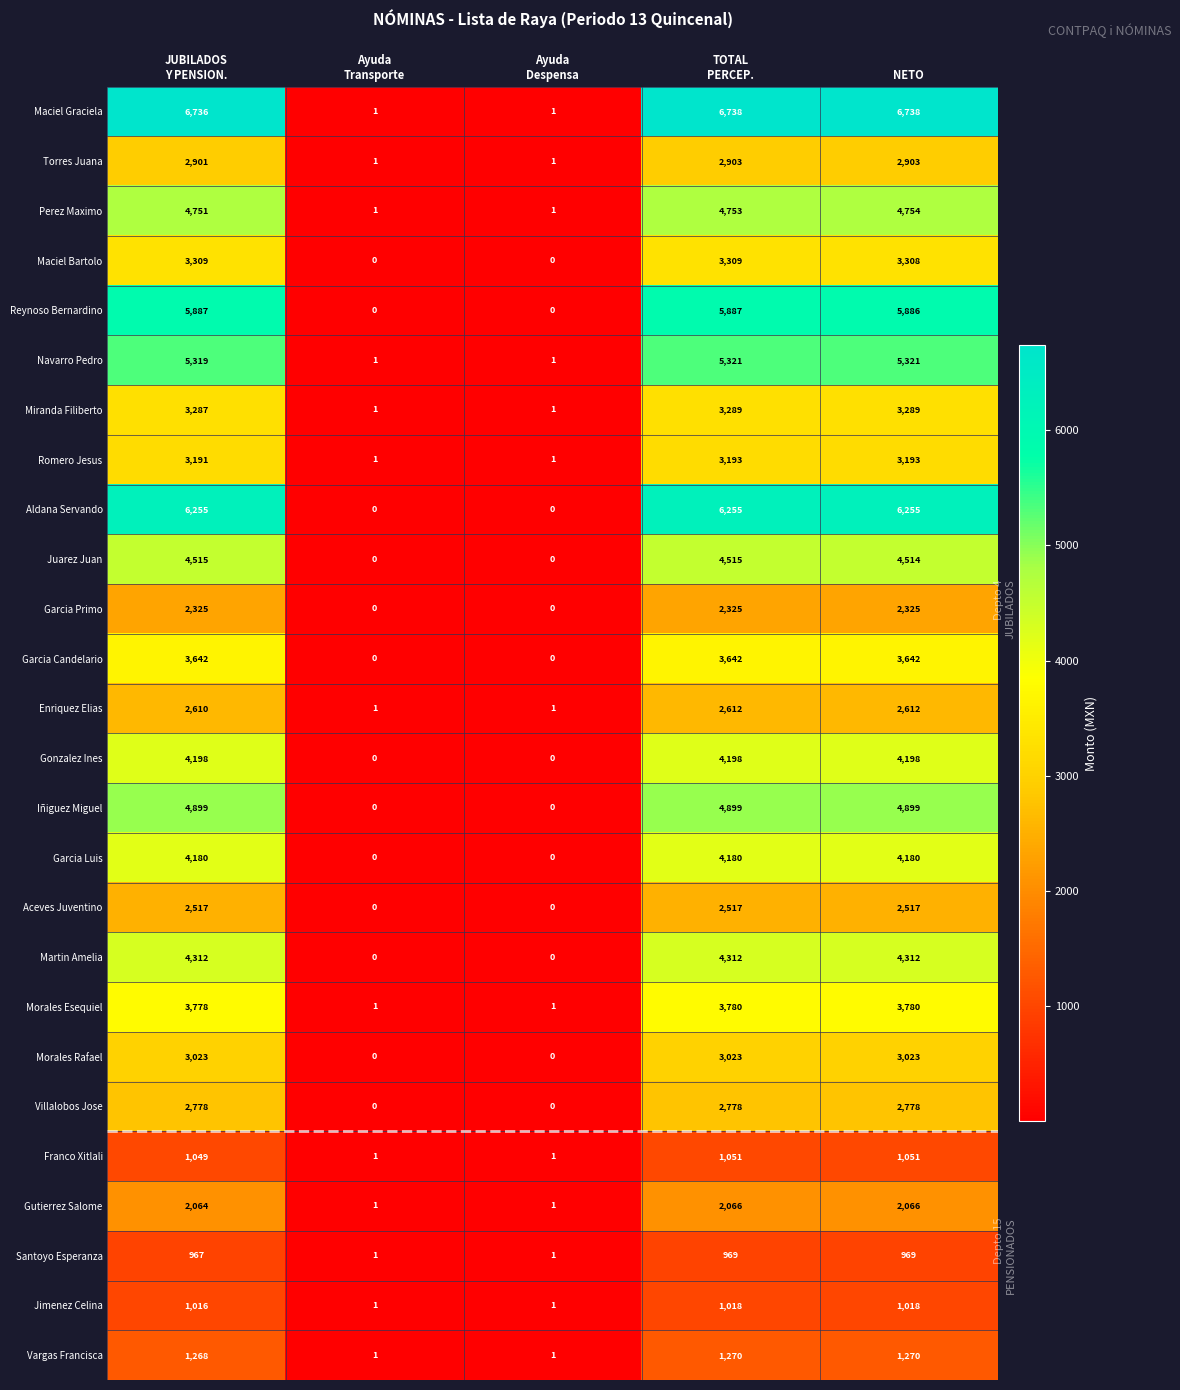

List the series in order of their peak value, lowest first.

Santoyo Esperanza, Jimenez Celina, Franco Xitlali, Vargas Francisca, Gutierrez Salome, Garcia Primo, Aceves Juventino, Enriquez Elias, Villalobos Jose, Torres Juana, Morales Rafael, Romero Jesus, Miranda Filiberto, Maciel Bartolo, Garcia Candelario, Morales Esequiel, Garcia Luis, Gonzalez Ines, Martin Amelia, Juarez Juan, Perez Maximo, Iñiguez Miguel, Navarro Pedro, Reynoso Bernardino, Aldana Servando, Maciel Graciela